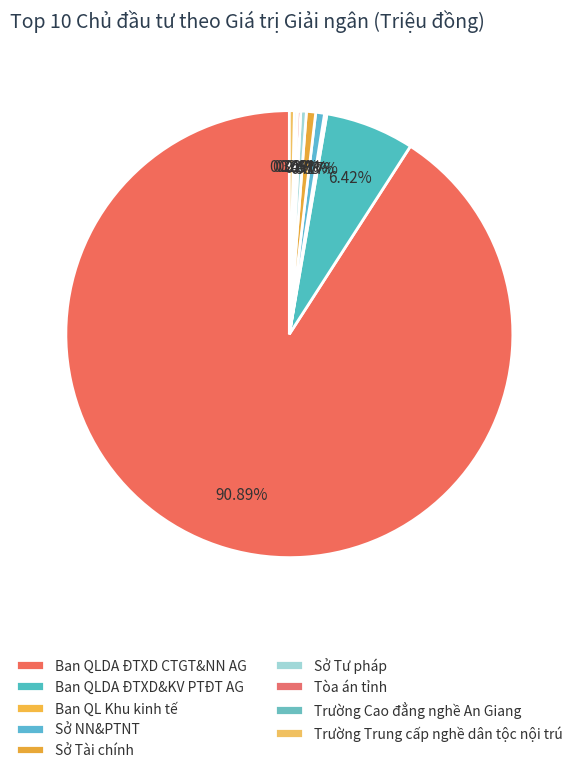

True or false: Trường Cao đẳng nghề An Giang accounts for 0% of the total.

True